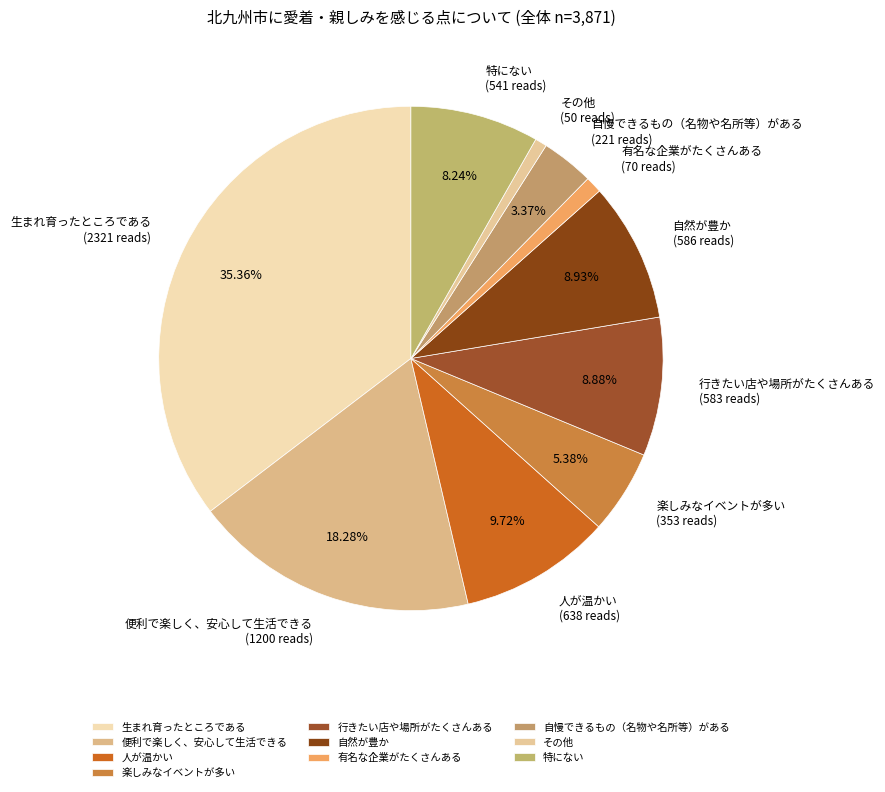

Does any single category account for the majority?

No